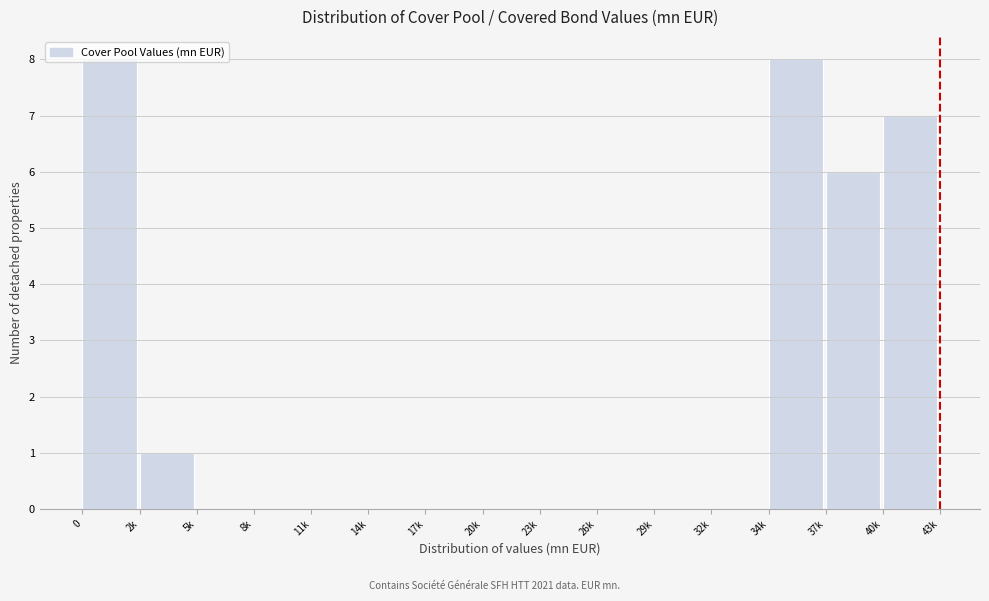

The value at 34k is 8. True or false?

True